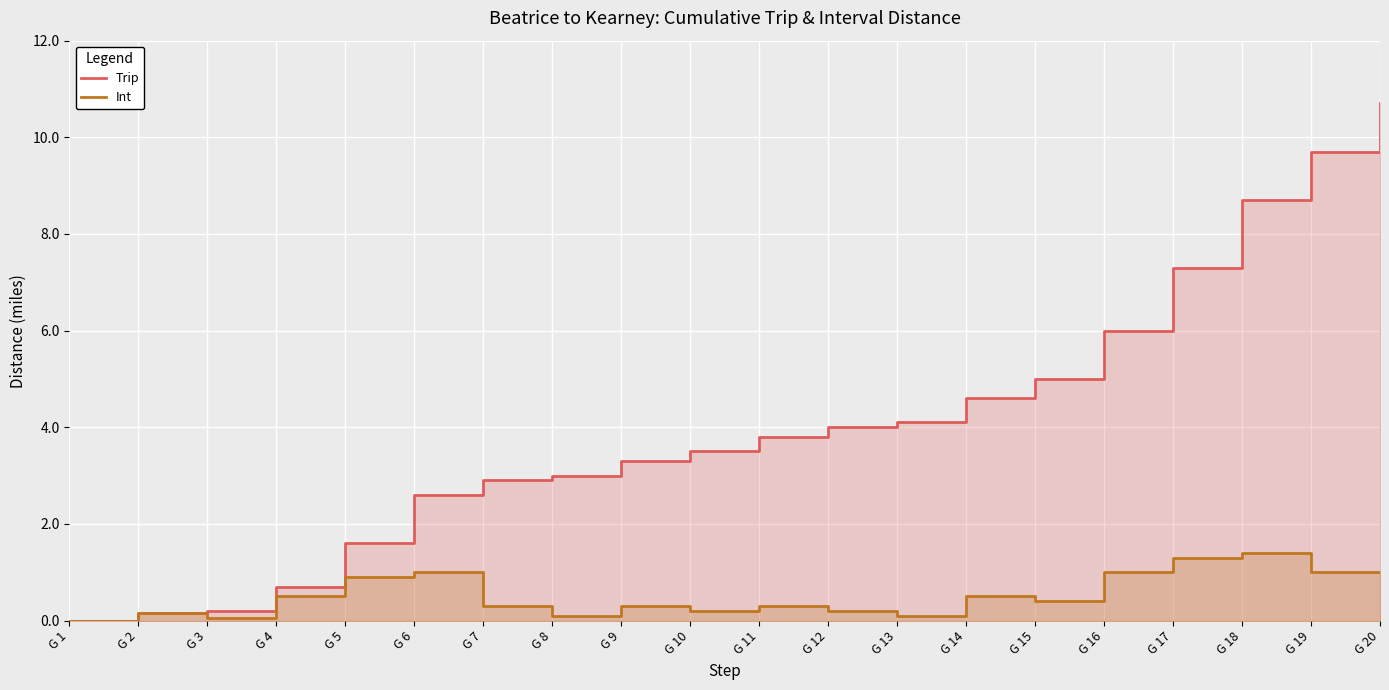

Is it true that Trip equals 4.6 at G 14?

True